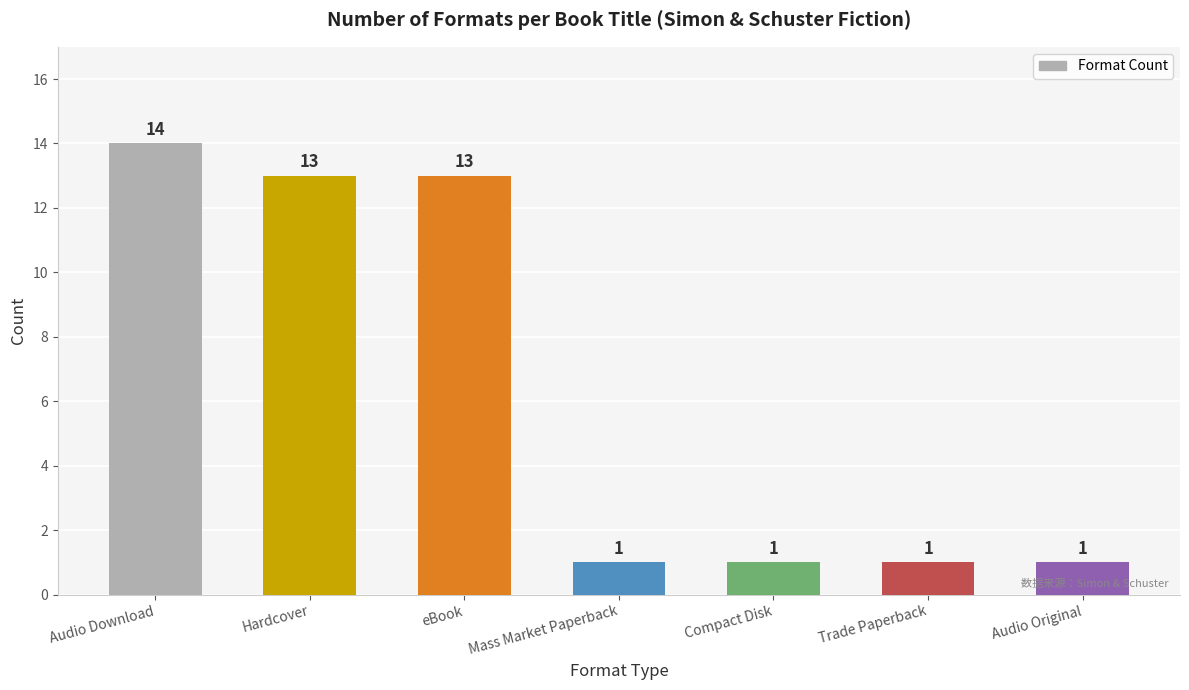

What is the minimum value shown in the chart?

1